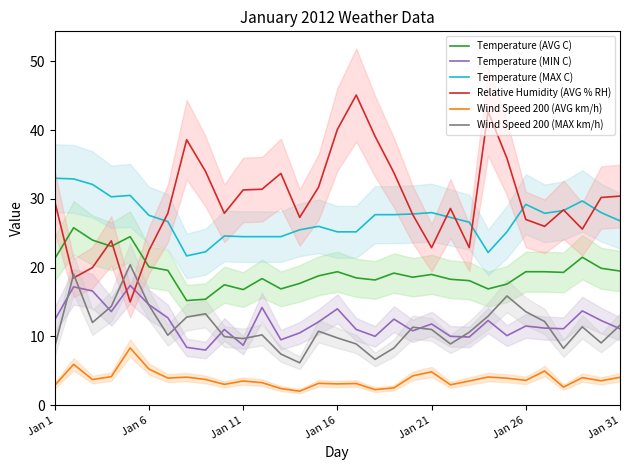

What is the highest value of the Wind Speed 200 (AVG km/h) series?

8.3